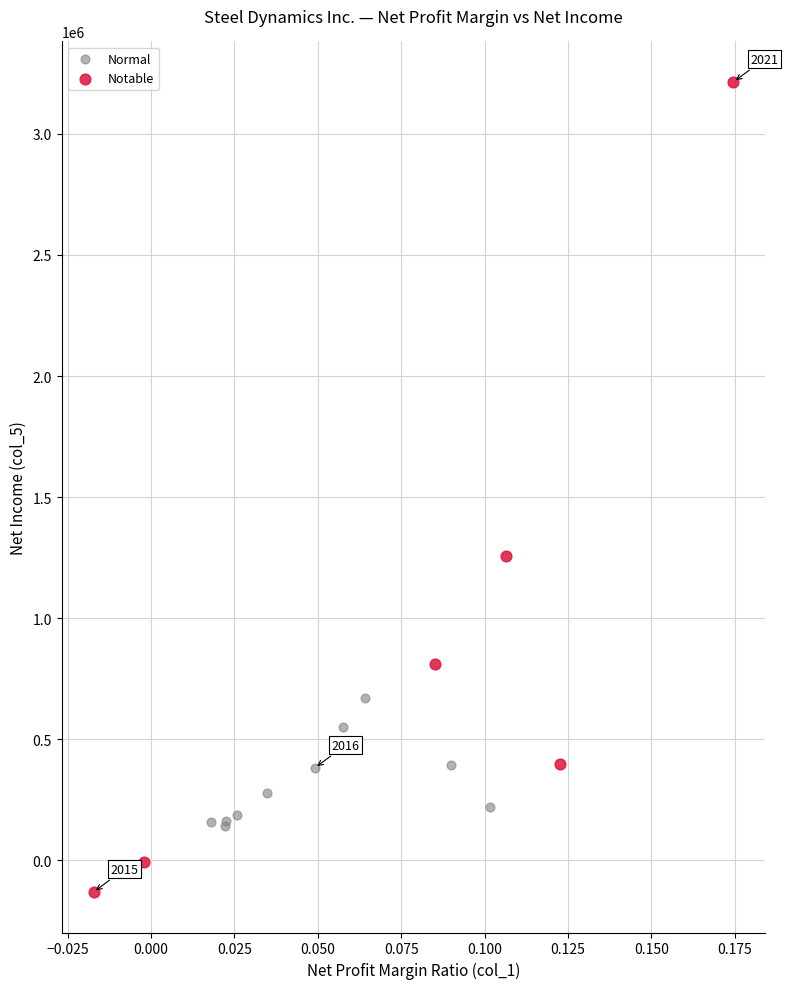

Which series contains the highest Y value?

Notable